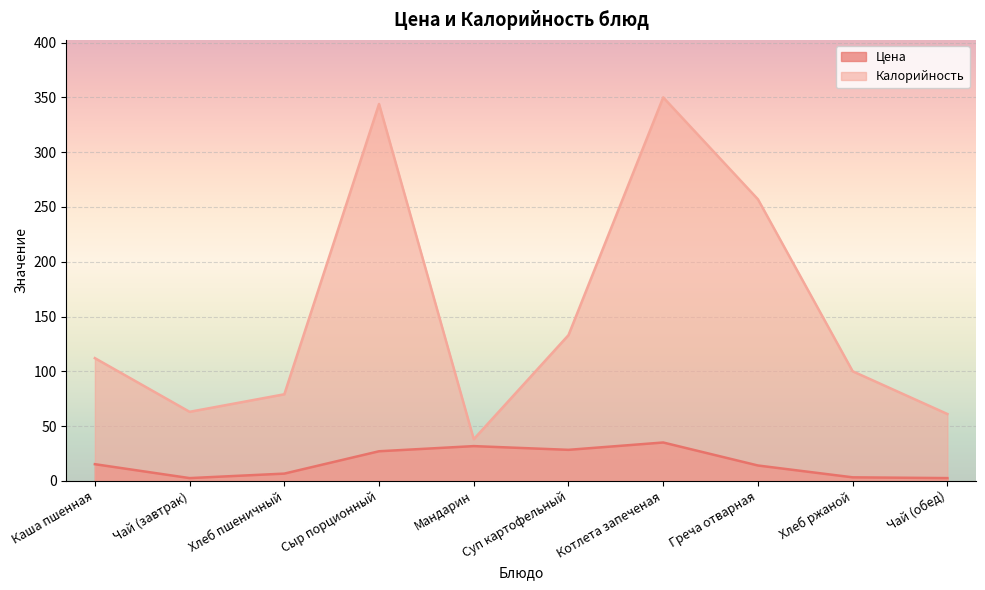

What is the value of the Цена point at the 6th from the left?

28.3